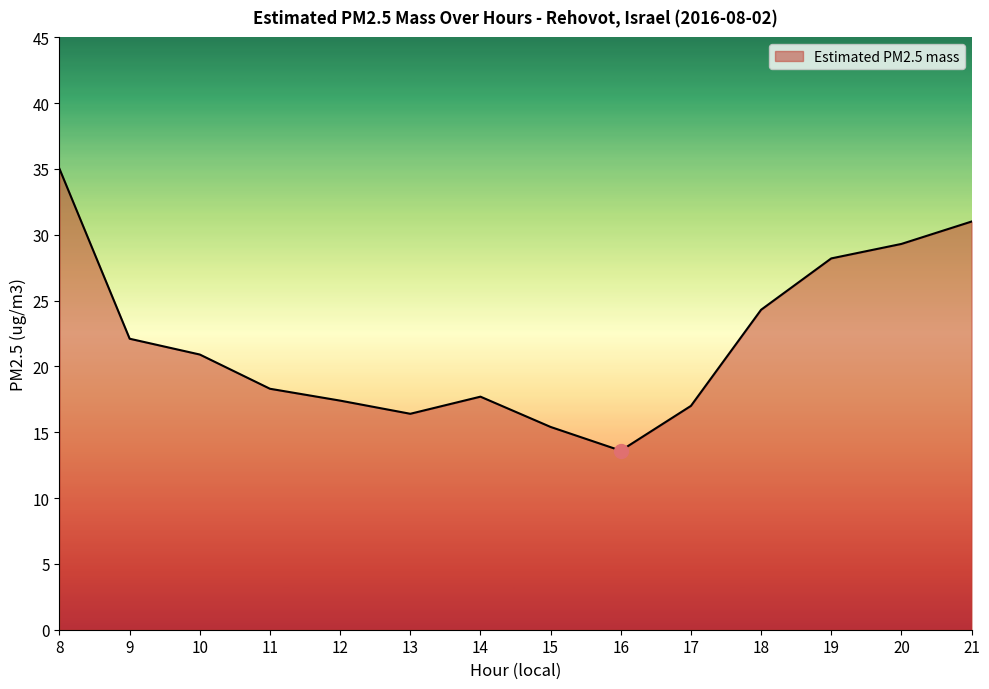

Where does the data first go above 20?

8